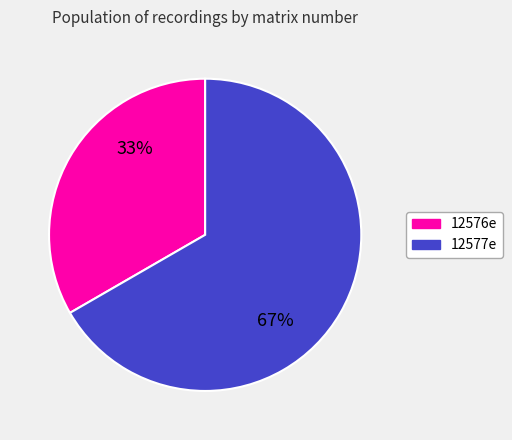

How many slices are in this pie chart?

2